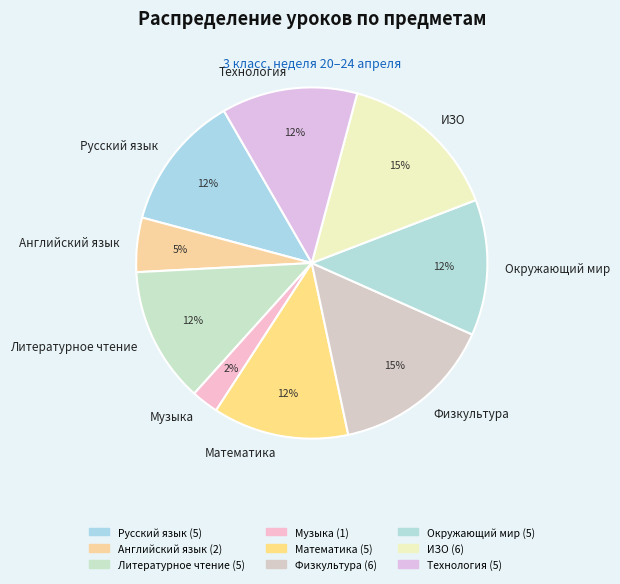

The Технология slice represents 12% of the pie. True or false?

True